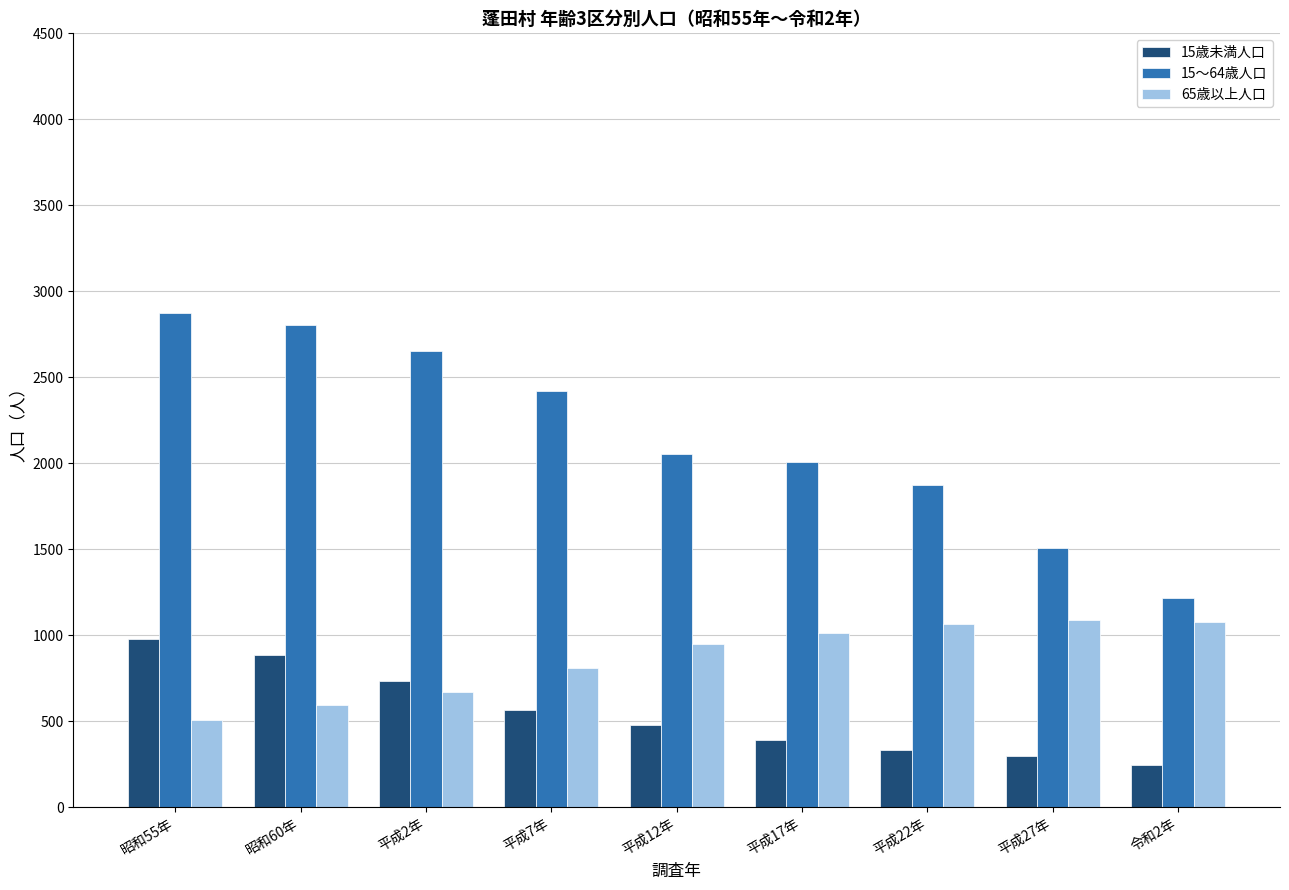

Between 平成2年 and 平成27年, which series saw the biggest shift?

15～64歳人口